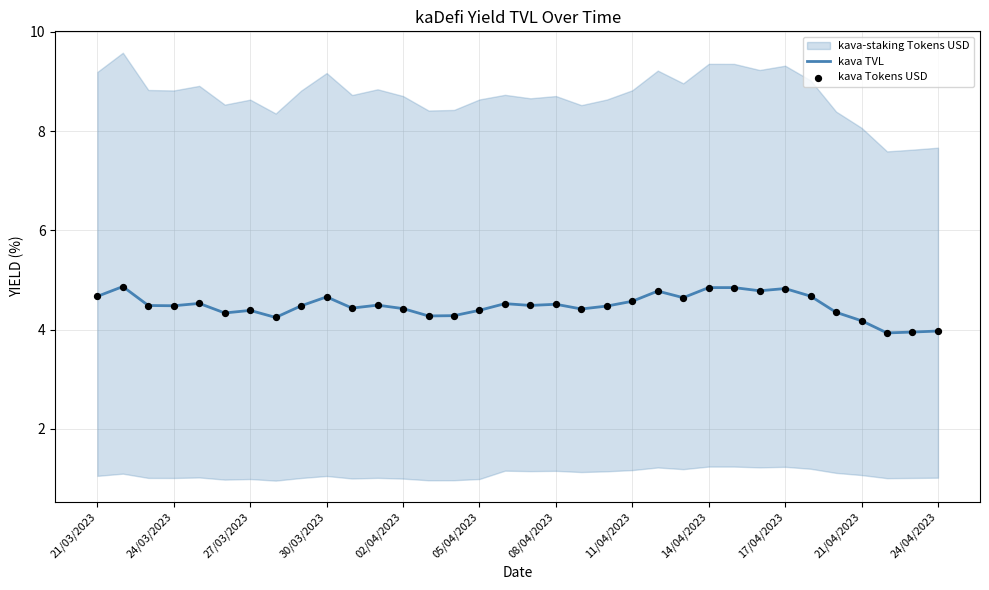

What is the maximum value for kava TVL?

4.9